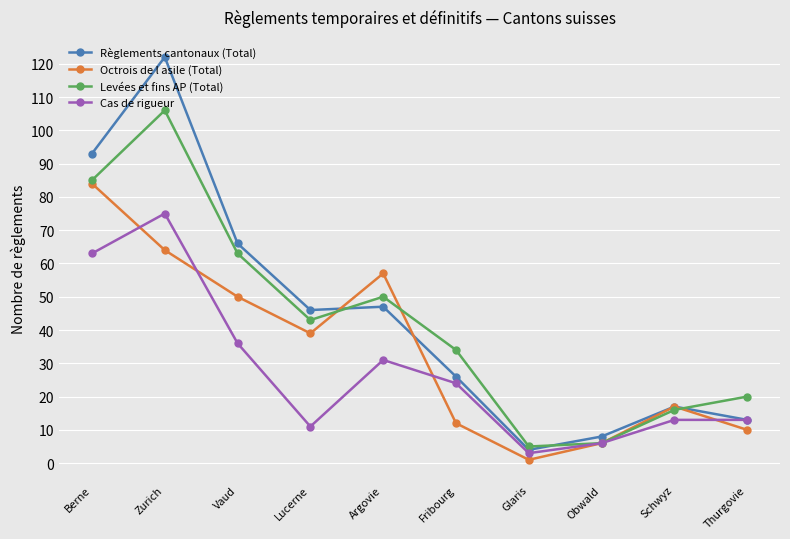

What is the spread (max minus min) of values at Lucerne?

35